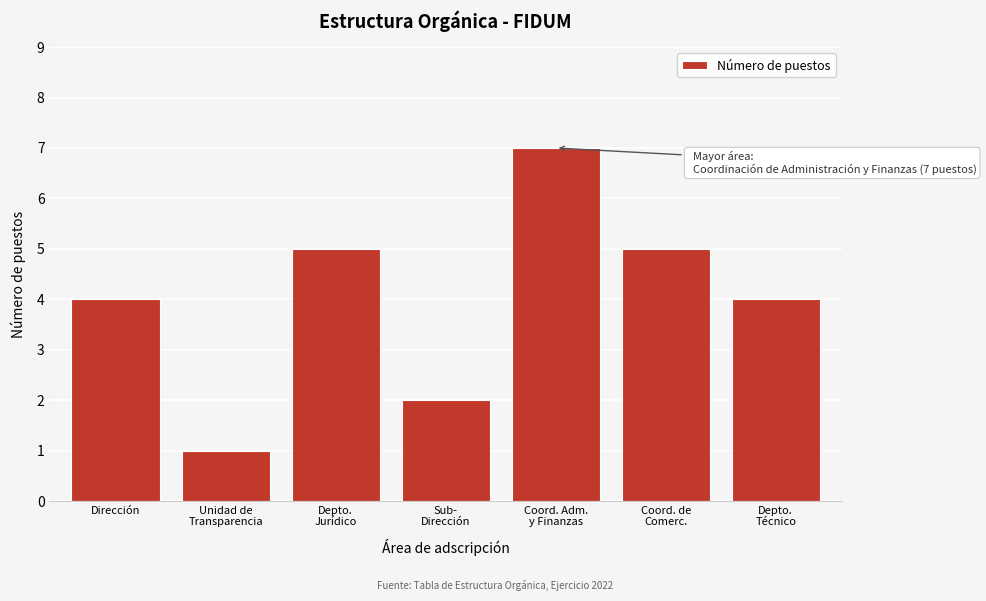

Reading left to right, extract all data points from this chart.

4	1	5	2	7	5	4